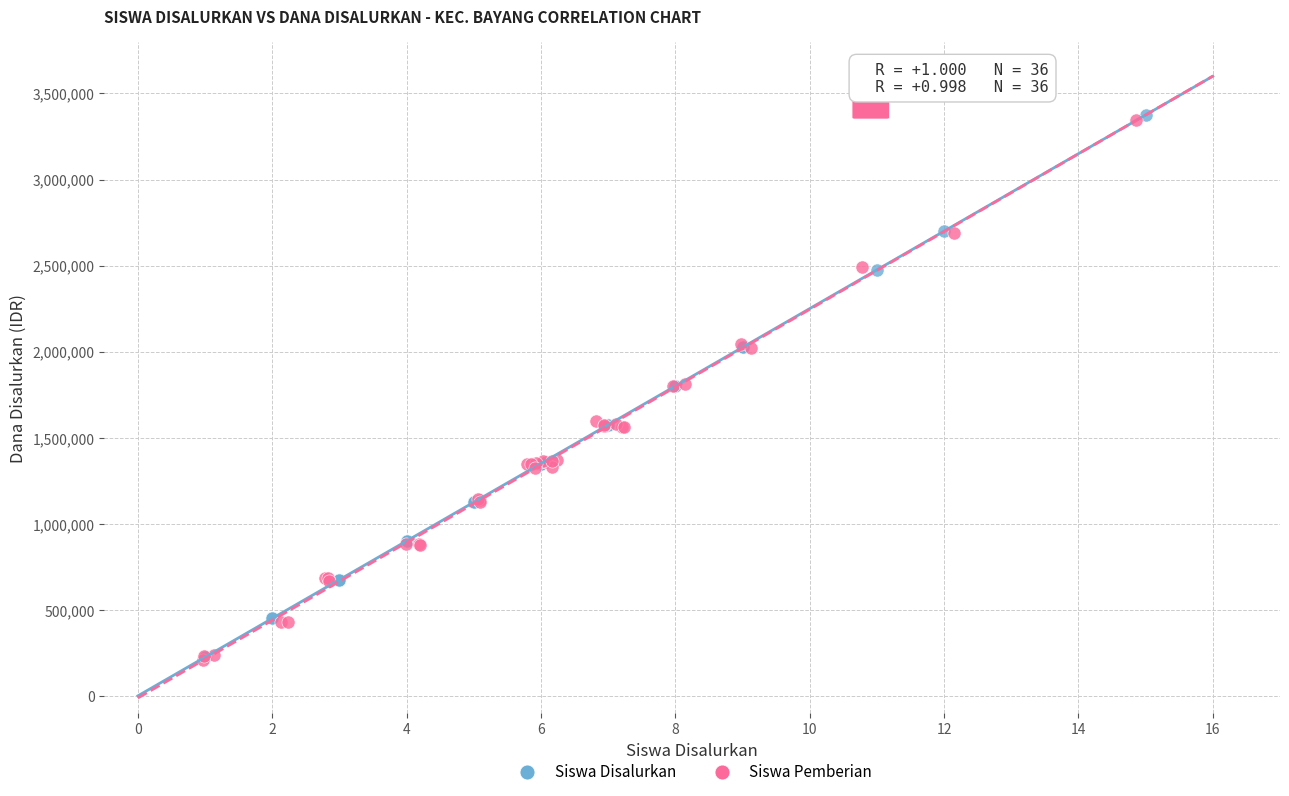

Which series has the largest Y range (max minus min)?

Siswa Disalurkan